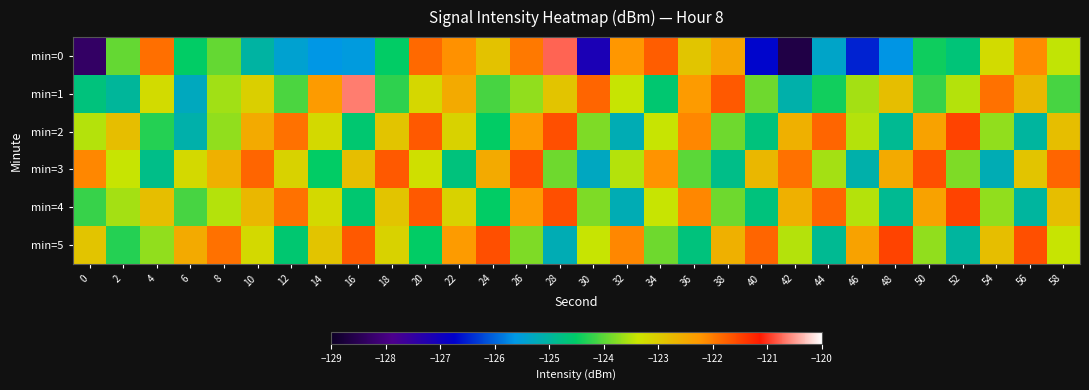

Rank the series by their maximum value, from lowest to highest.

min=3, min=2, min=4, min=5, min=0, min=1